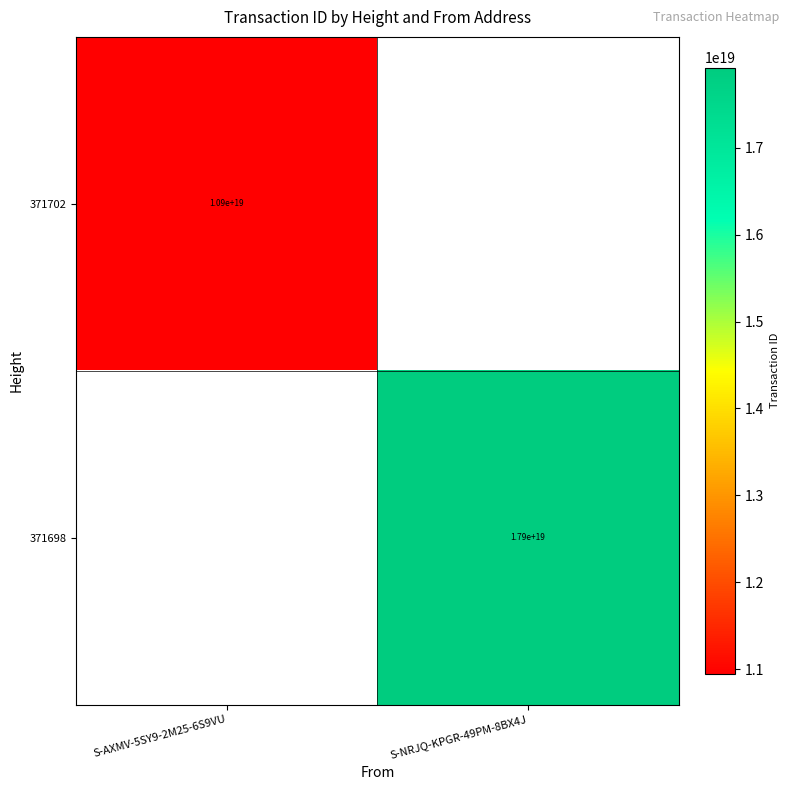

Count the number of categories in the chart.

2